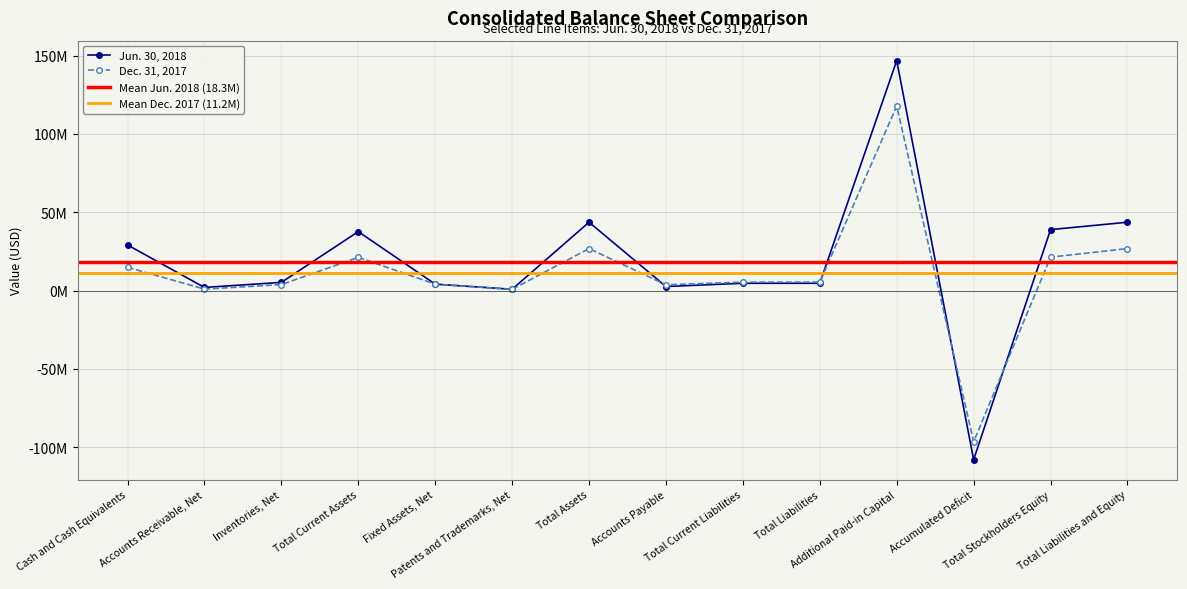

Reading left to right, list all the values displayed in this chart.

Jun. 30, 2018: Cash and Cash Equivalents=29150826	Accounts Receivable, Net=2044526	Inventories, Net=5273920	Total Current Assets=37674338	Fixed Assets, Net=4145514	Patents and Trademarks, Net=879206	Total Assets=43667435	Accounts Payable=2619172	Total Current Liabilities=4706686	Total Liabilities=4706686	Additional Paid-in Capital=146838188	Accumulated Deficit=-107904826	Total Stockholders Equity=38960749	Total Liabilities and Equity=43667435
Dec. 31, 2017: Cash and Cash Equivalents=14889636	Accounts Receivable, Net=974172	Inventories, Net=3852317	Total Current Assets=21242573	Fixed Assets, Net=4124466	Patents and Trademarks, Net=813774	Total Assets=26833253	Accounts Payable=3726056	Total Current Liabilities=5453540	Total Liabilities=5453540	Additional Paid-in Capital=117827839	Accumulated Deficit=-96472452	Total Stockholders Equity=21379713	Total Liabilities and Equity=26833253